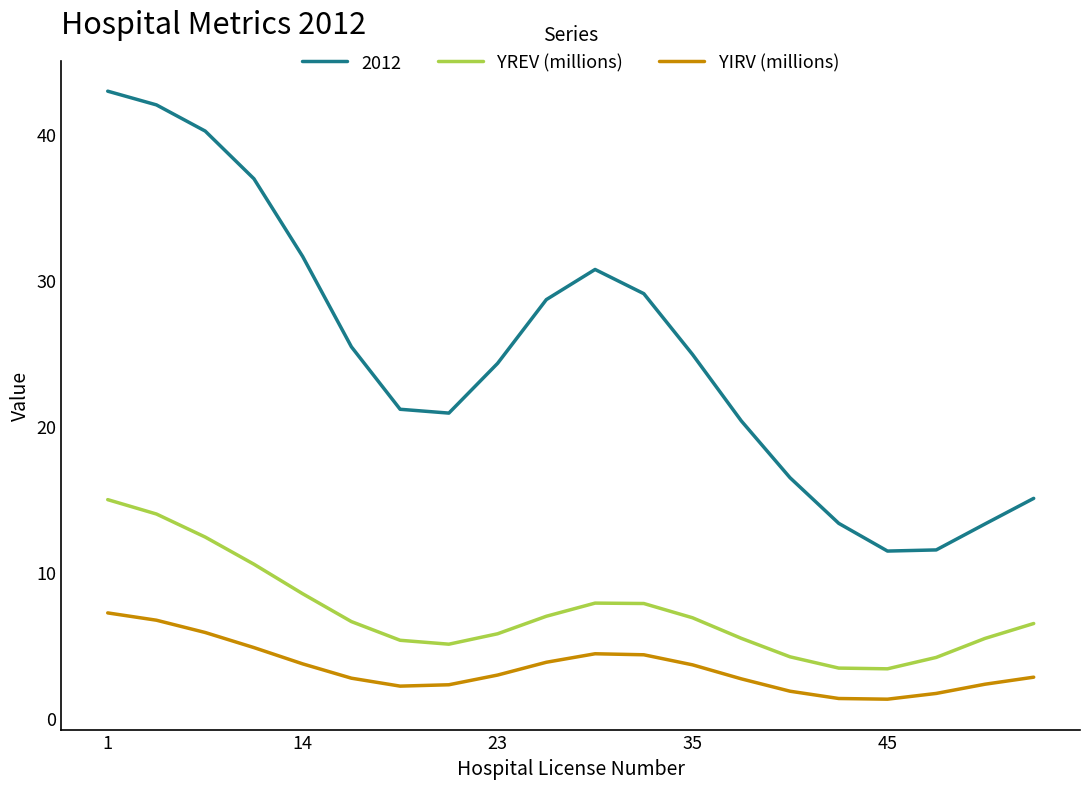

True or false: YIRV (millions) and YREV (millions) intersect in this chart.

False